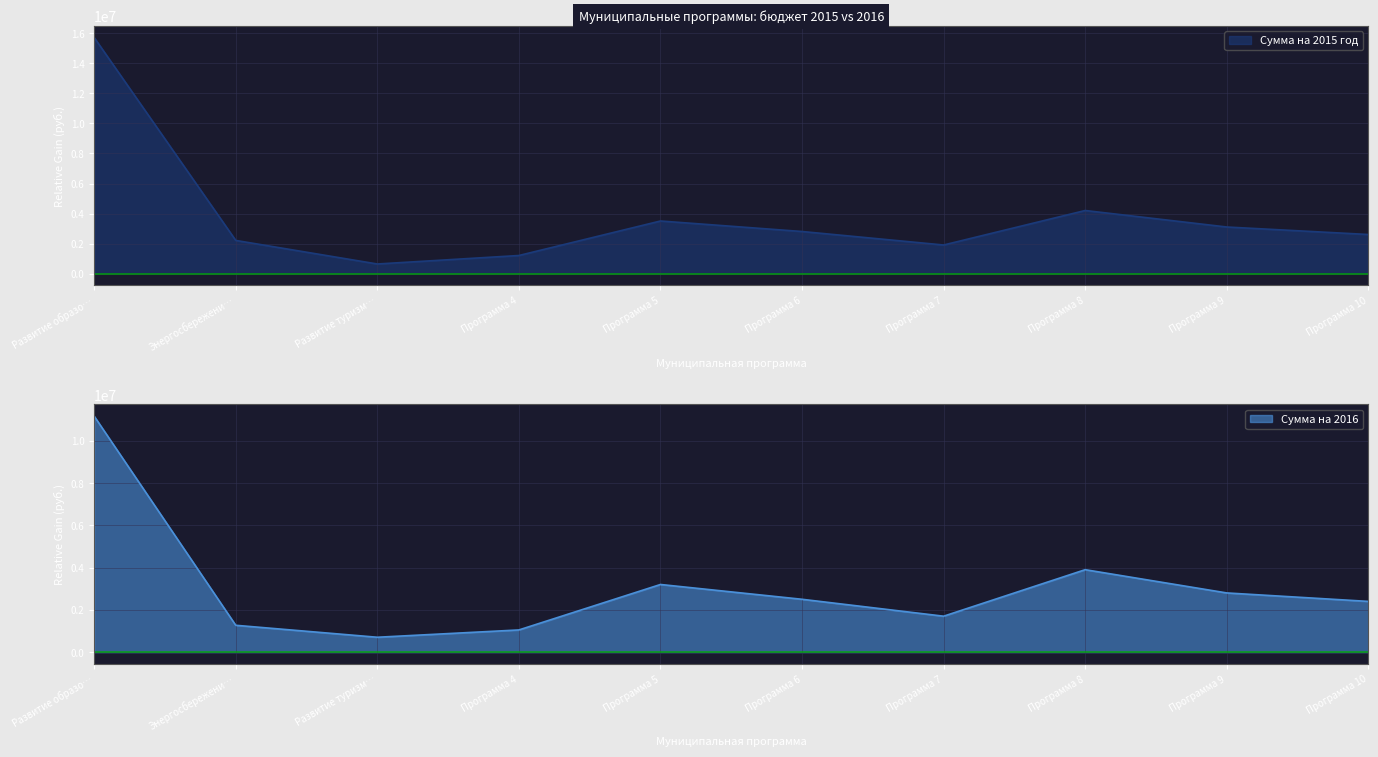

What is the difference between the maximum and minimum values in the Сумма на 2015 год series?

15095430